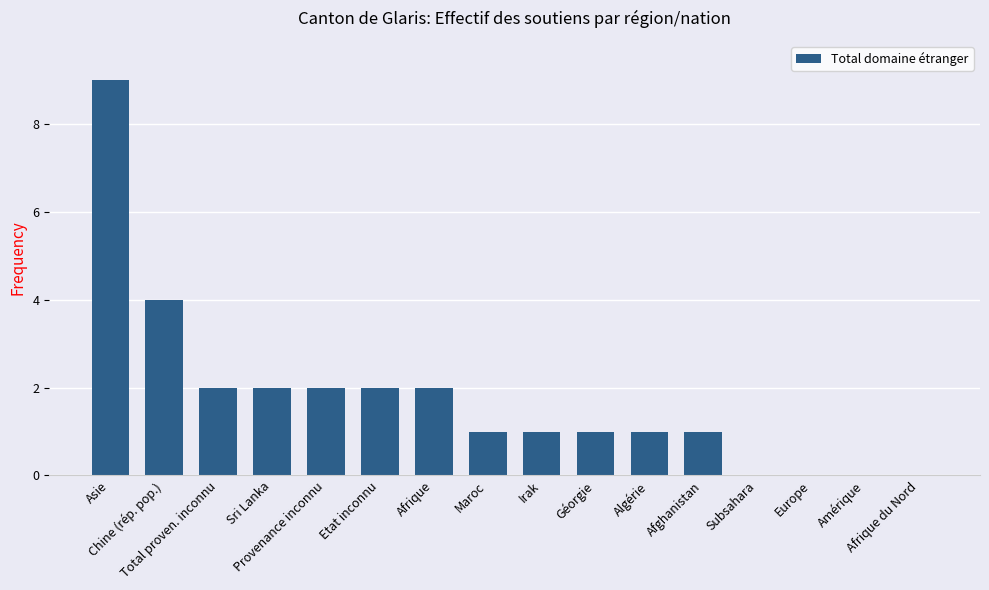

How many categories are shown in the chart?

16